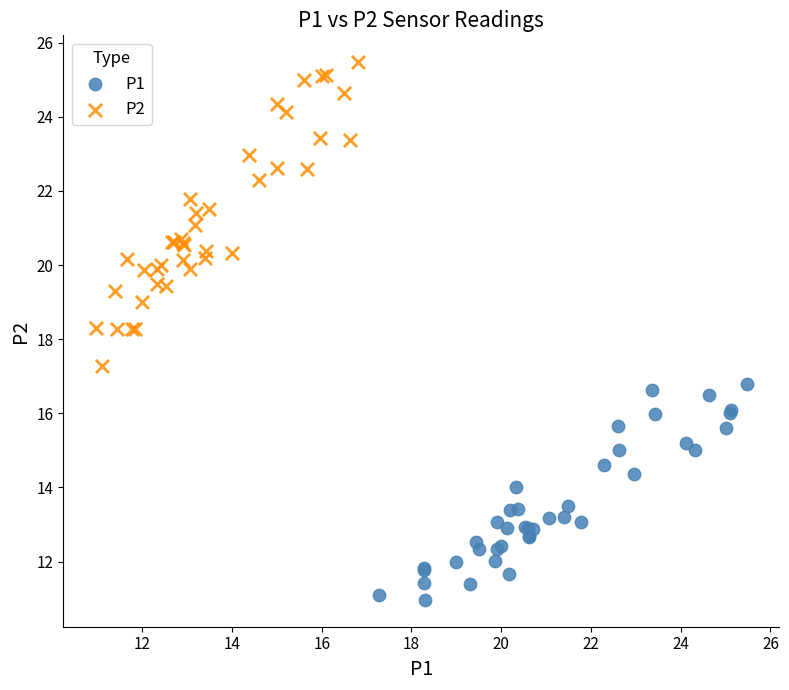

Which series contains the lowest Y value?

P1